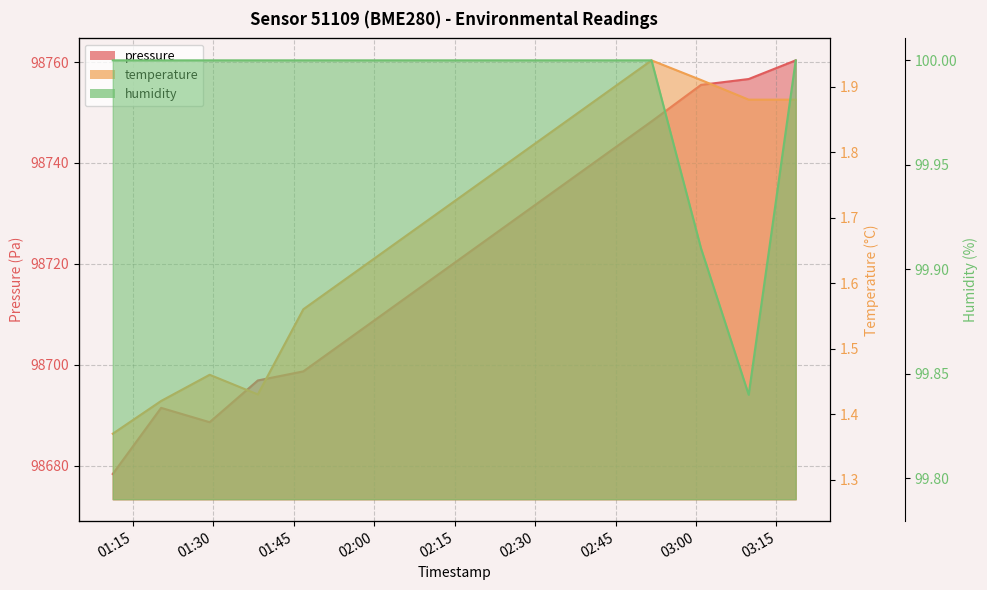

What is the total value across all series at 2023-02-01T02:51:42?

98850.2